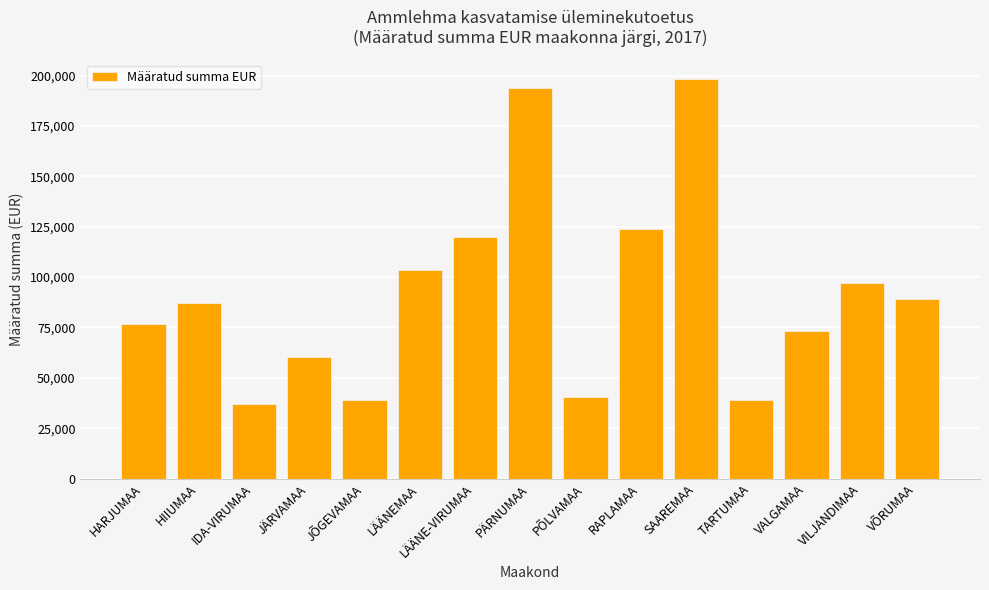

What is the sum of all values?

1378910.1